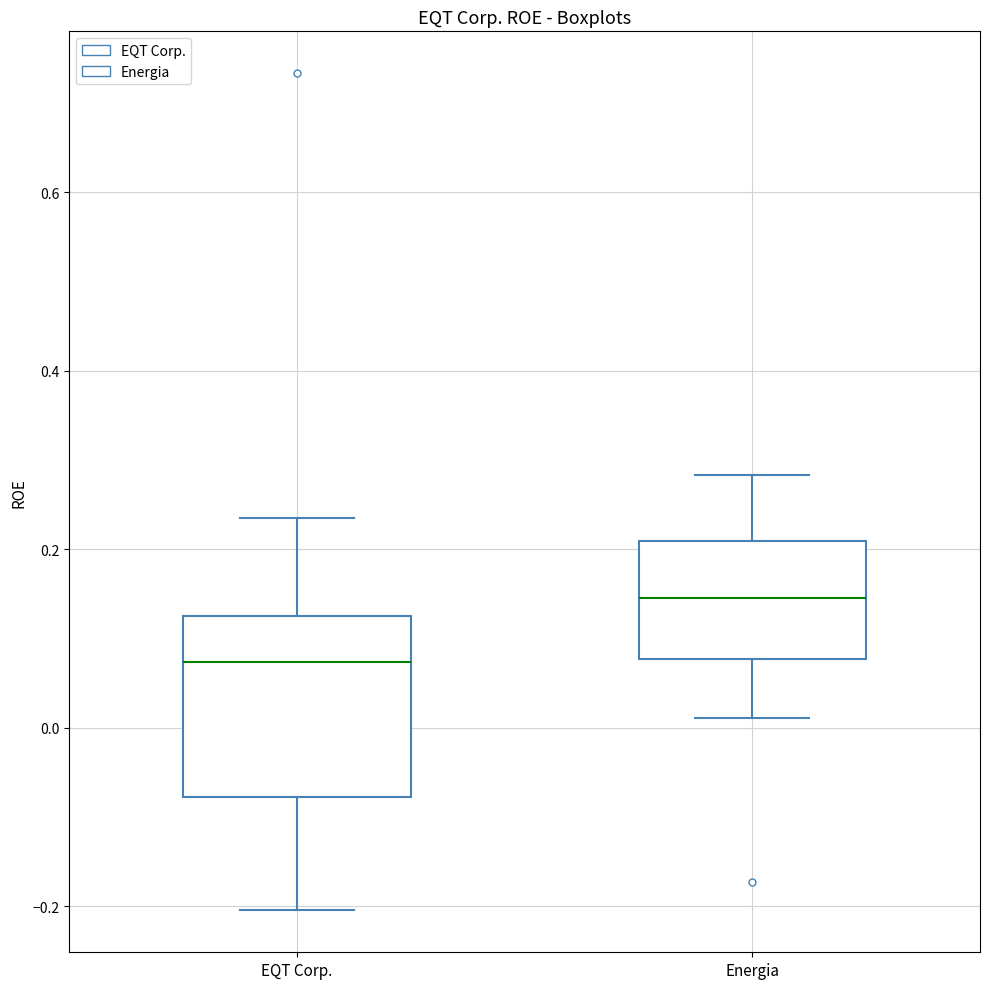

Where does the median line of the box for EQT Corp. sit on the y-axis? The values are not printed on the chart, so give them approximately, as read against the axis.

0.08